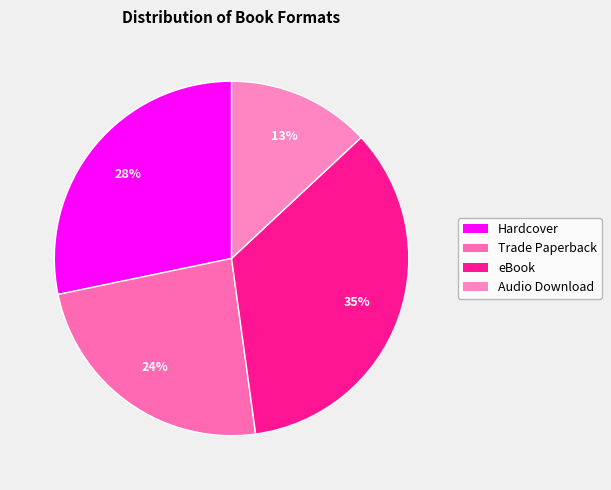

Count the number of slices in the pie.

4